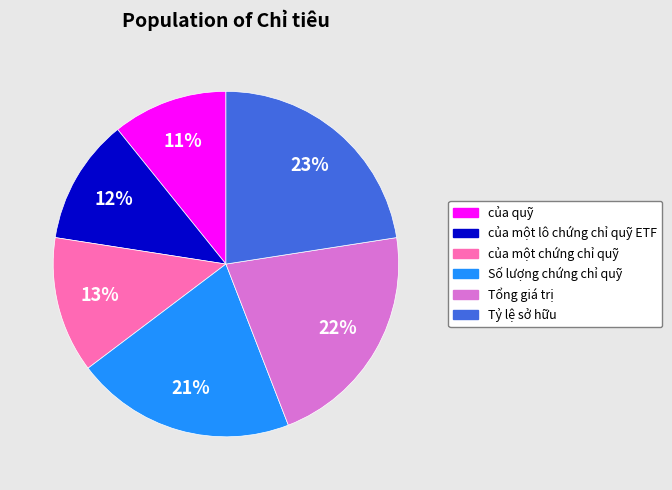

Between của một chứng chỉ quỹ and Tổng giá trị, which is larger?

Tổng giá trị